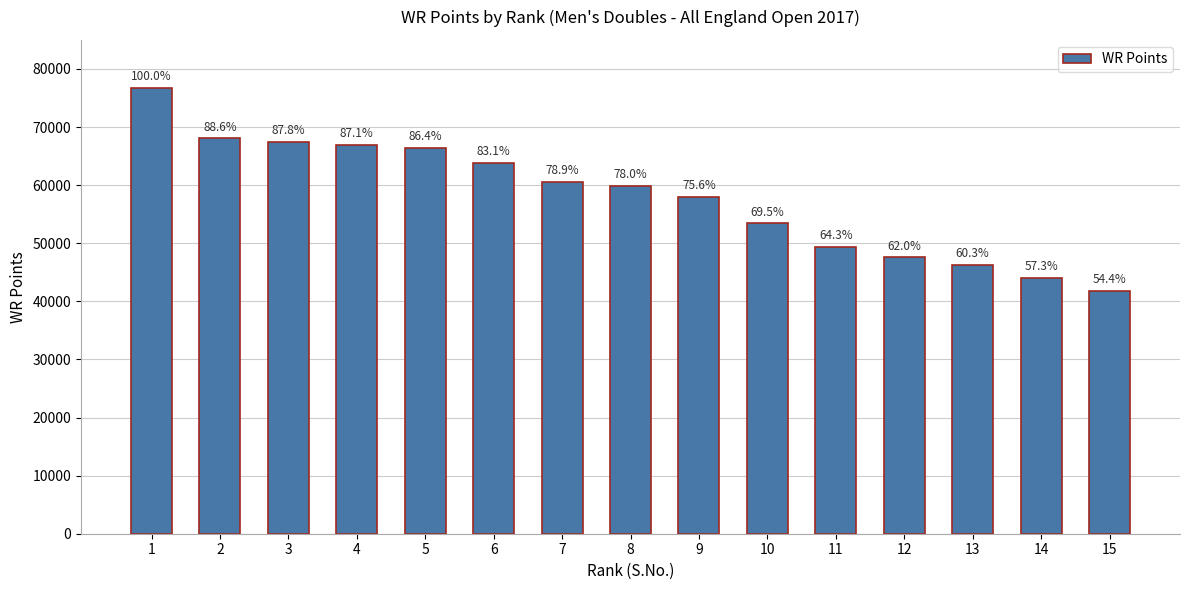

What is the difference between the maximum and minimum values?

35037